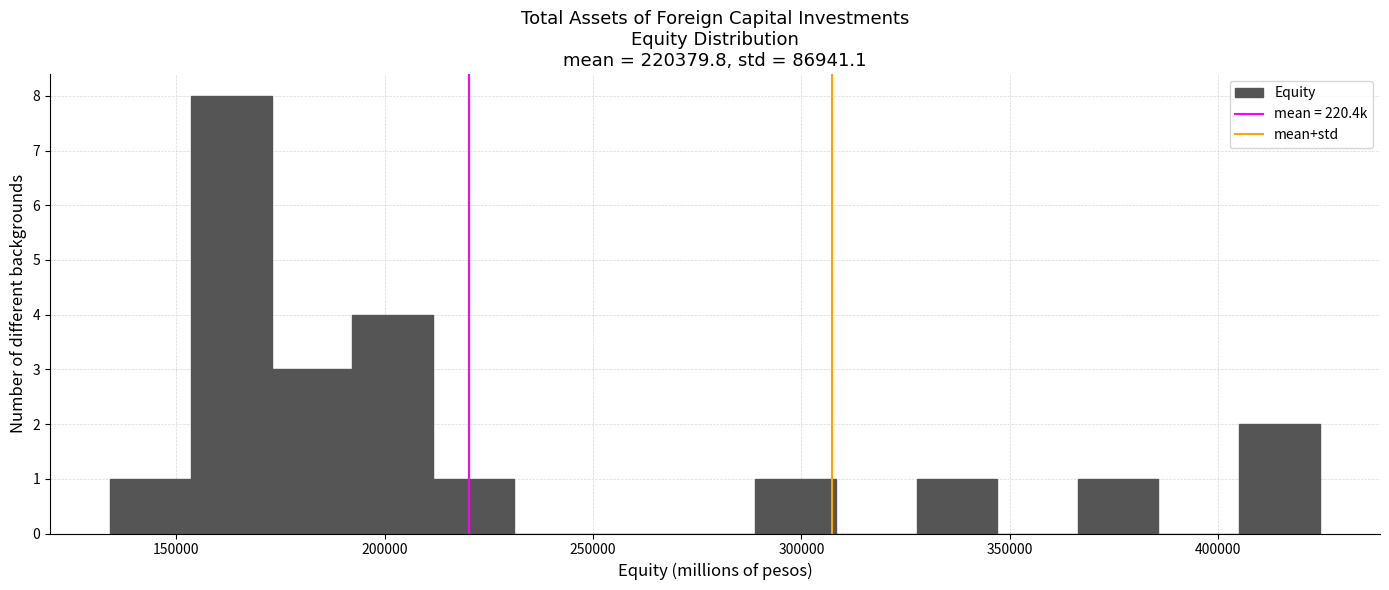

Around what value on the x-axis is the tallest bar? Give the approximate position of its centre, as read against the axis.

165000